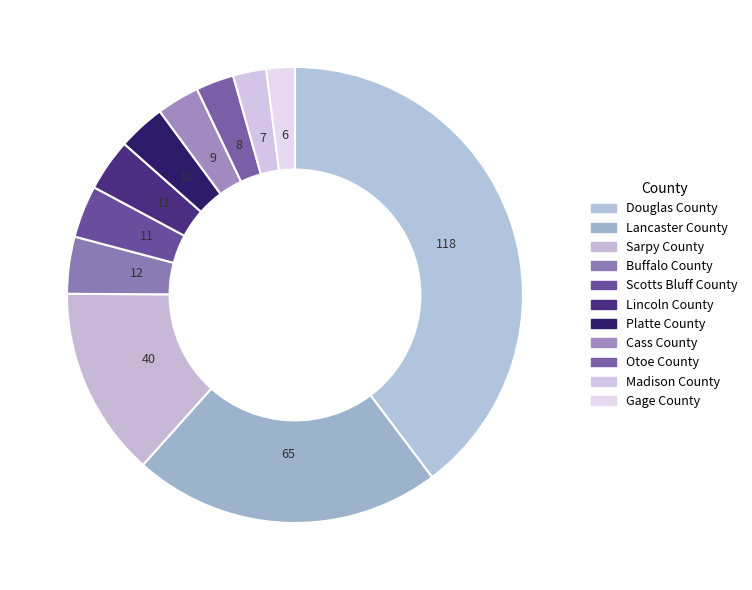

Approximately how many times larger is the value at Buffalo County compared to Cass County?

1.3